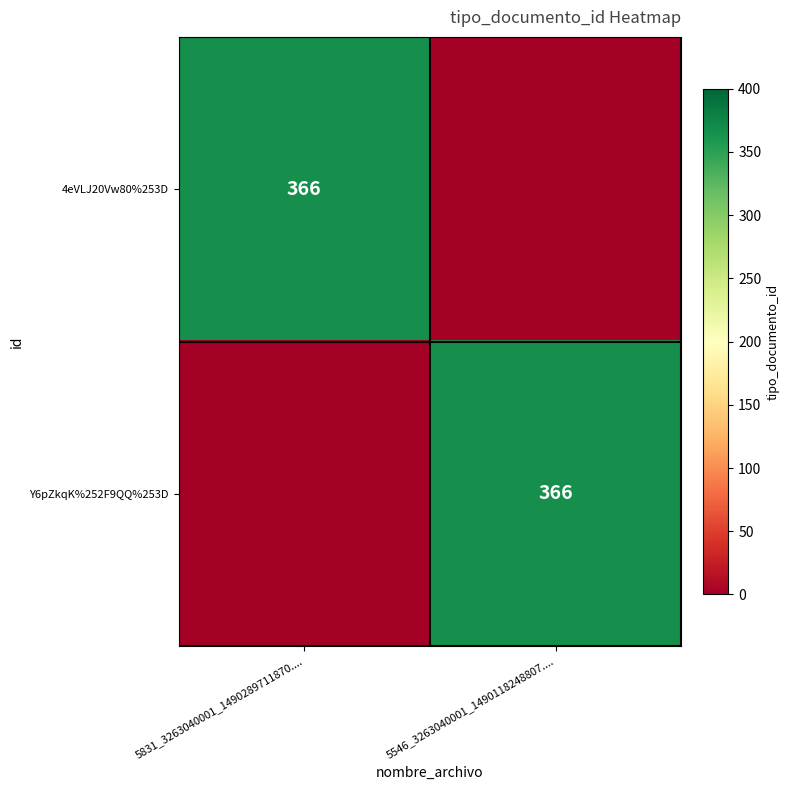

What is the total value across all series at 5831_3263040001_1490289711870....?

366